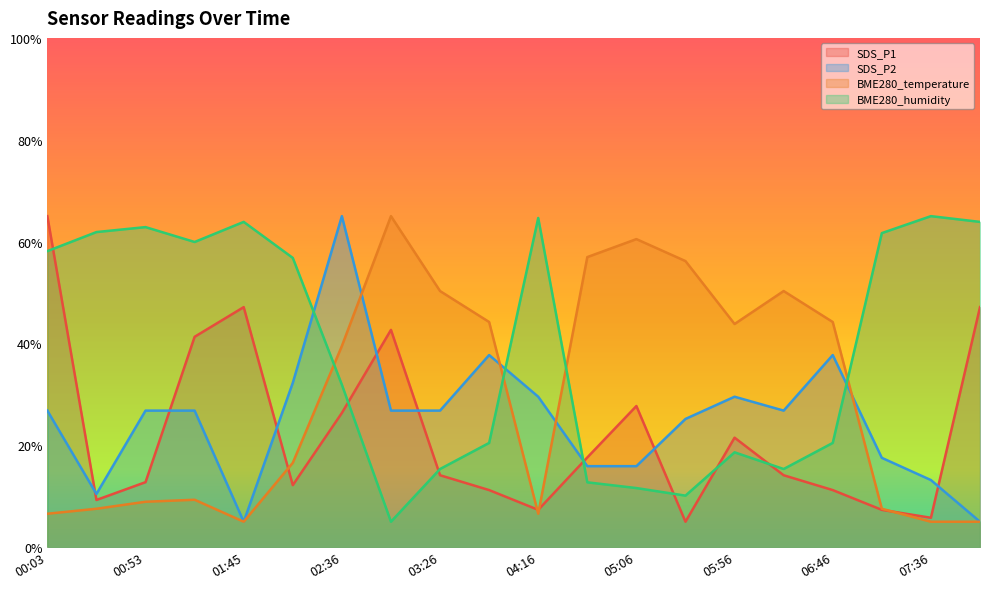

True or false: BME280_temperature has a value of 3.6 at 00:53.

False